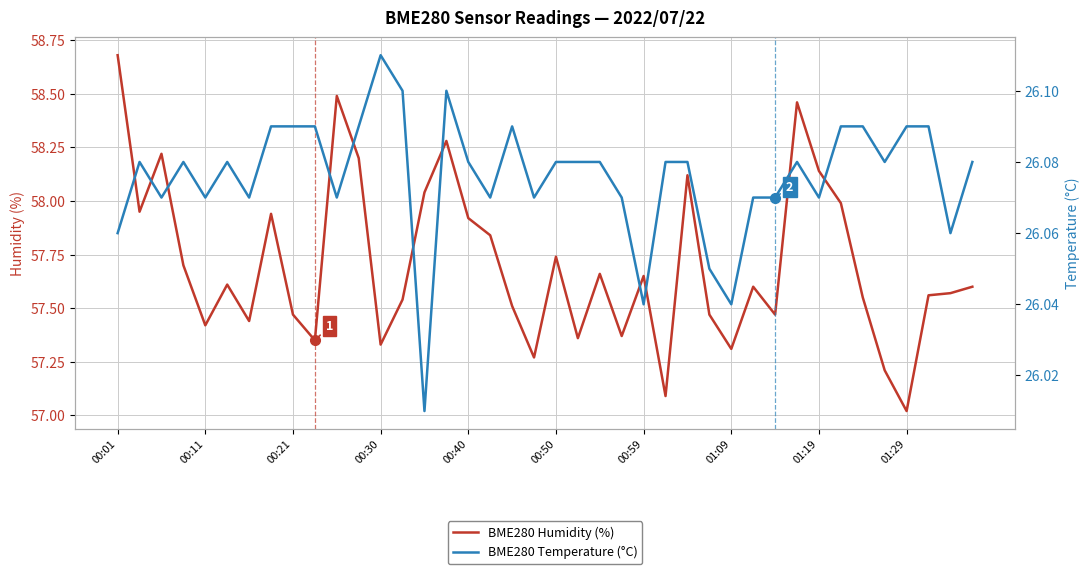

What position from the right is 25?

15